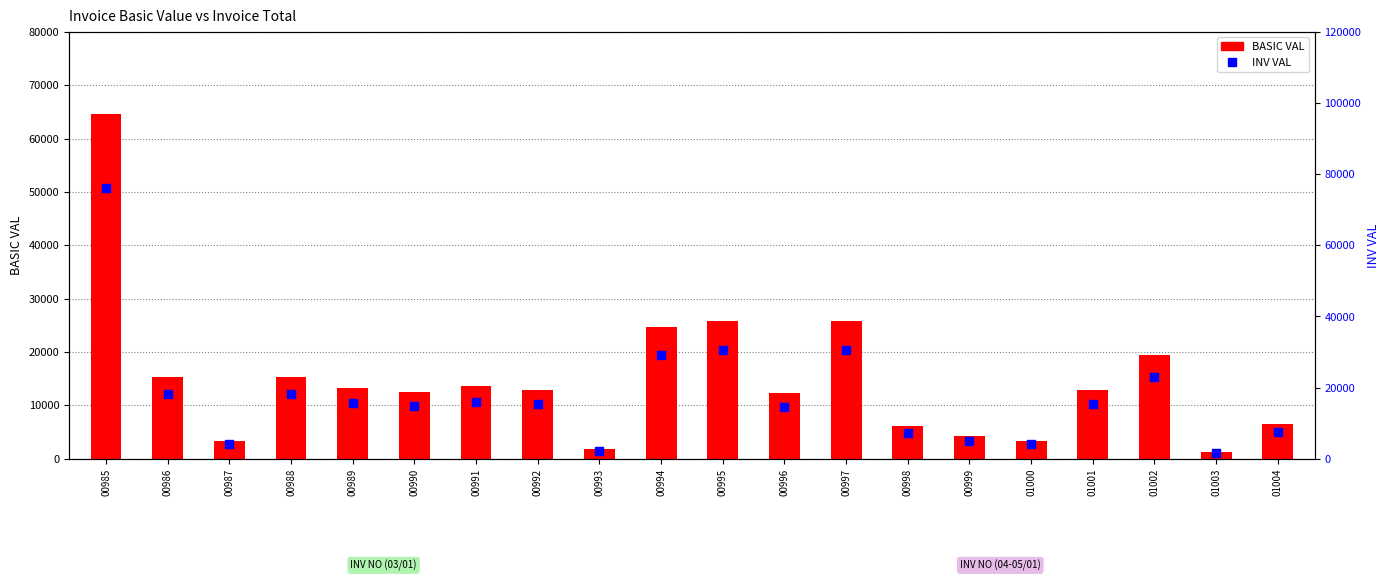

At which category is the sum across all series the highest?

00985